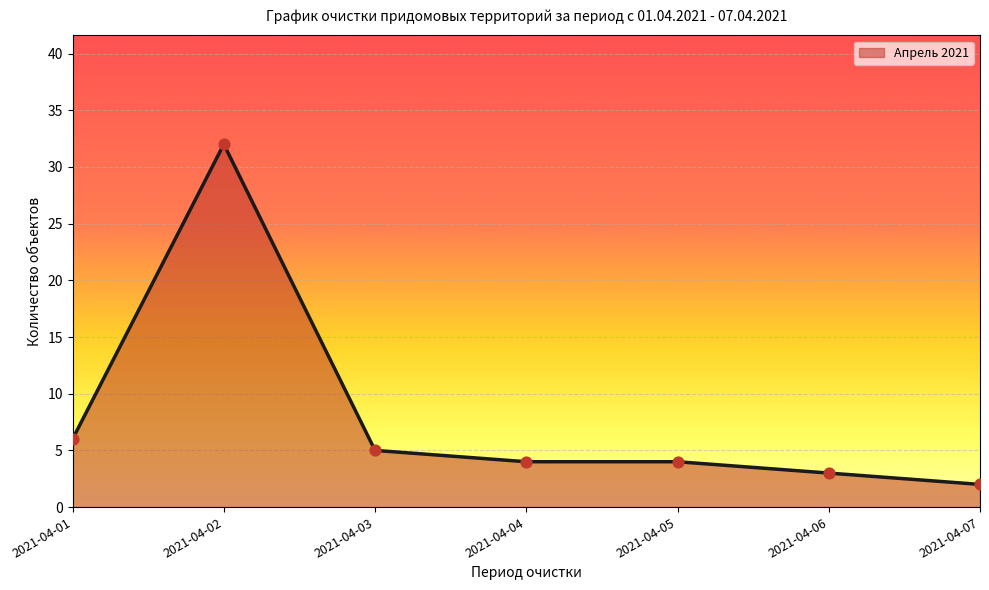

What is the ratio of the value at 2021-04-02 to the value at 2021-04-05?

8.0